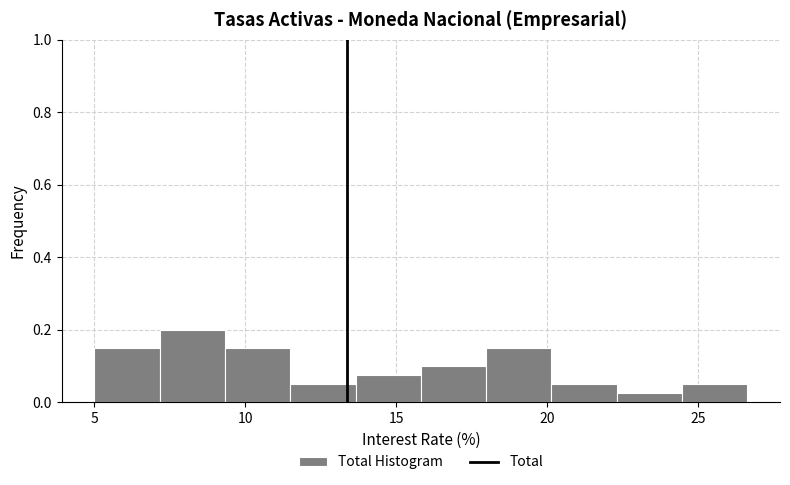

Reading left to right, list every bar in this chart as the range it spans on the x-axis followed by its height. Neither the bar edges nor the heights are printed on the chart, so give them approximately, as read against the axes.

5.0 to 7.0: 0.16
7.0 to 9.5: 0.20
9.5 to 11.5: 0.16
11.5 to 13.5: 0.06
13.5 to 16.0: 0.08
16.0 to 18.0: 0.10
18.0 to 20.0: 0.16
20.0 to 22.5: 0.06
22.5 to 24.5: 0.02
24.5 to 26.5: 0.06